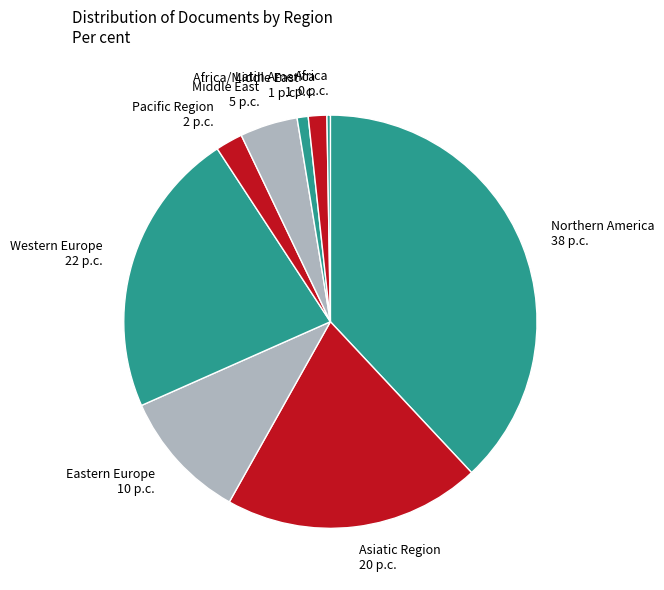

What is the largest slice in the pie chart?

Northern America